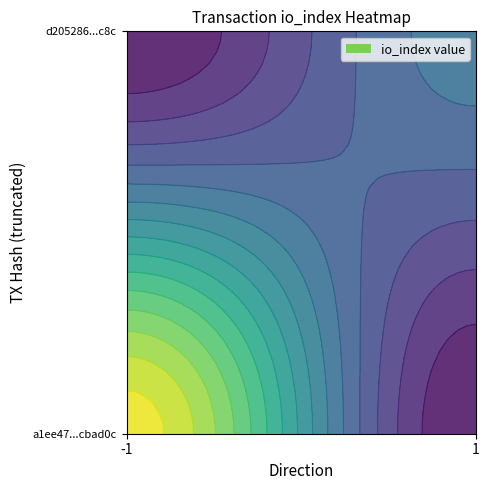

Is the value of a1ee47dbc6d47f75d88408462b8375867cbad0c at direction greater than the value of d205286138b46f6b0e8f56e3002b5f7eed90c8c at io_index?

No